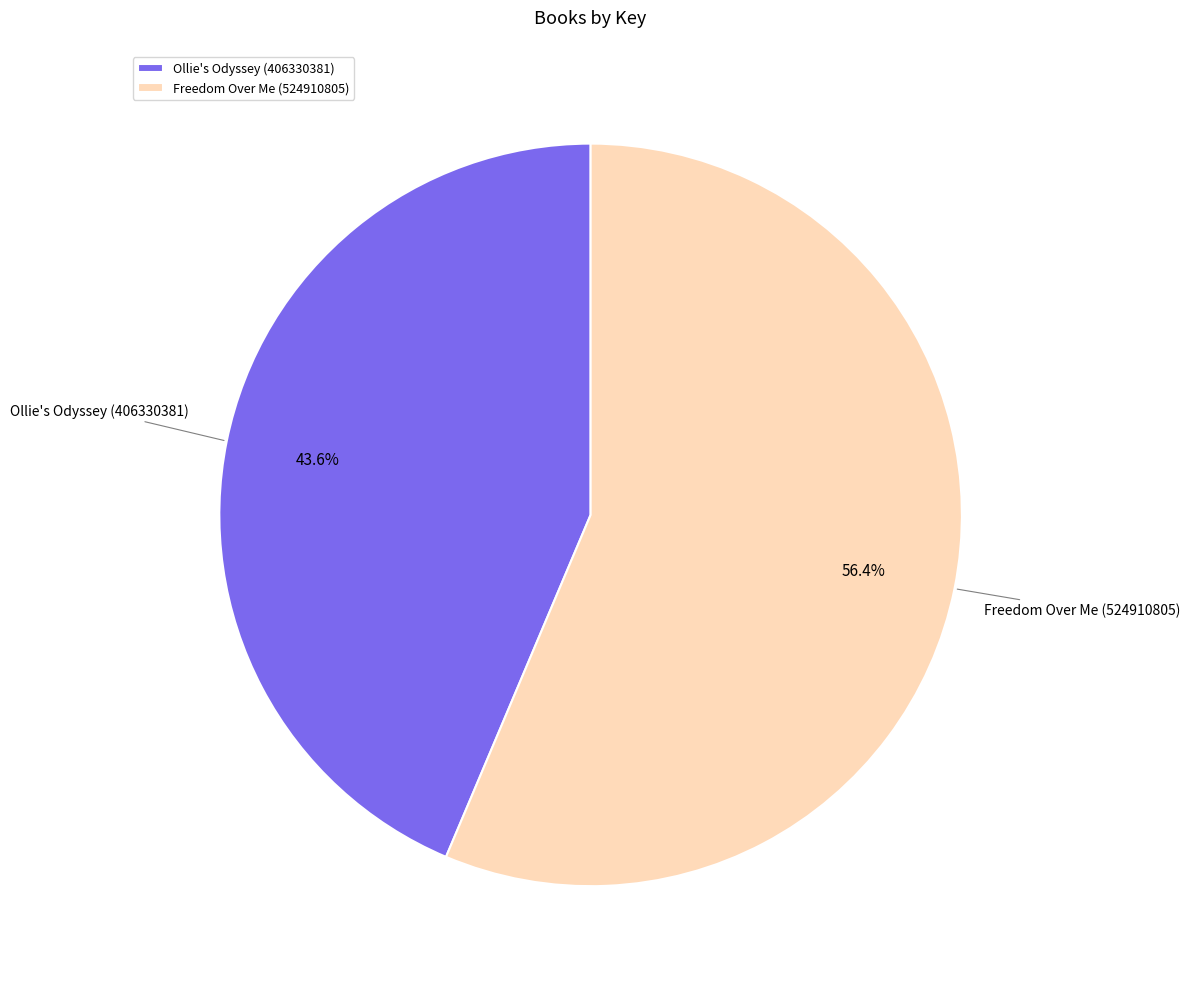

Which category has the smallest portion of the pie?

Ollie's Odyssey (406330381)